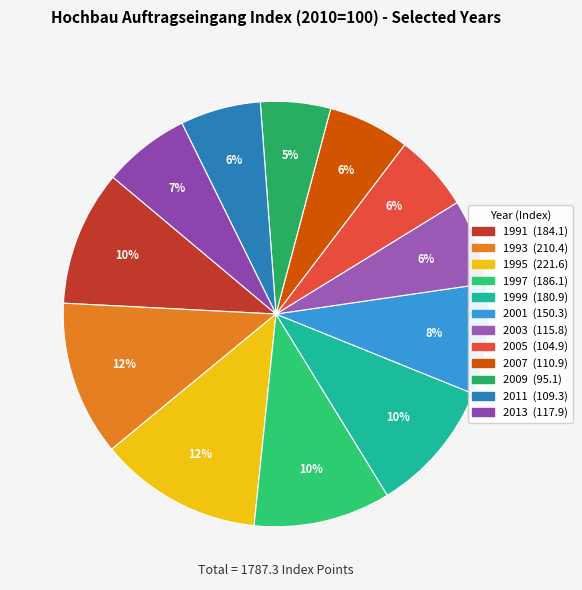

To the nearest percent, what percentage of the pie is 2007?

6%